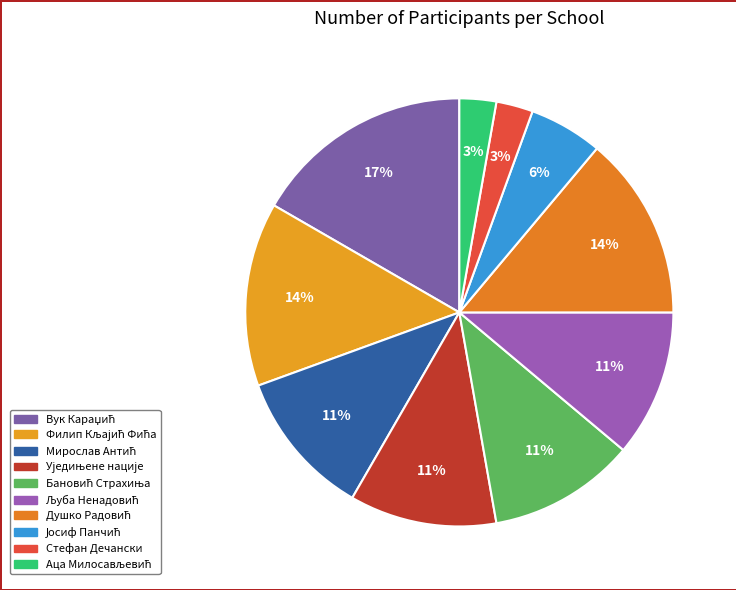

What percentage is NOT represented by Вук Караџић?

83.3%